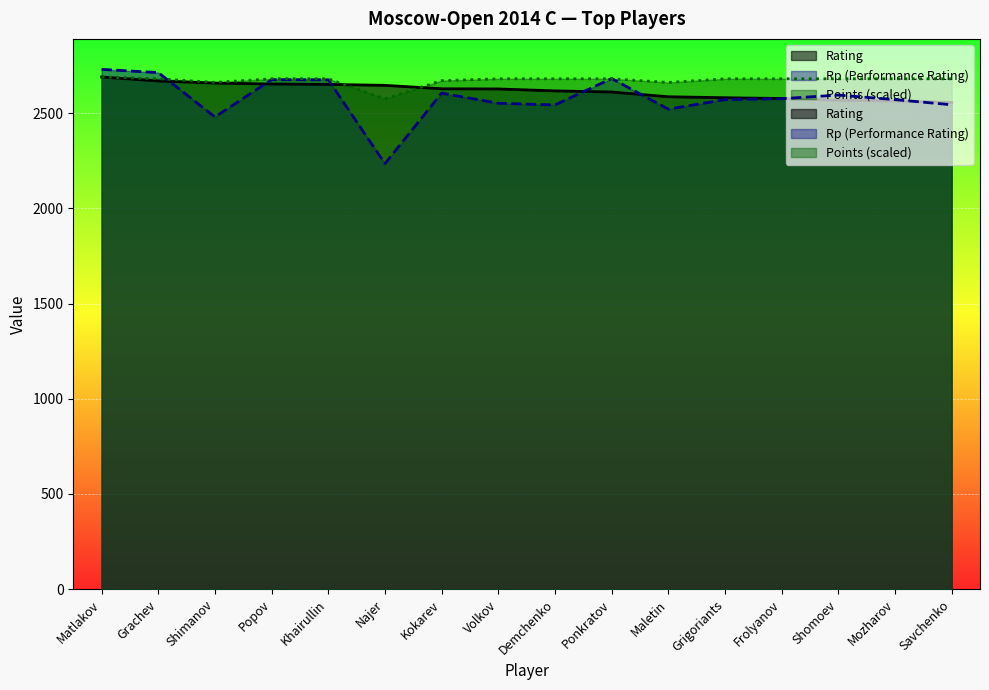

Rank the series by their maximum value, from highest to lowest.

Rp, Rating, Points